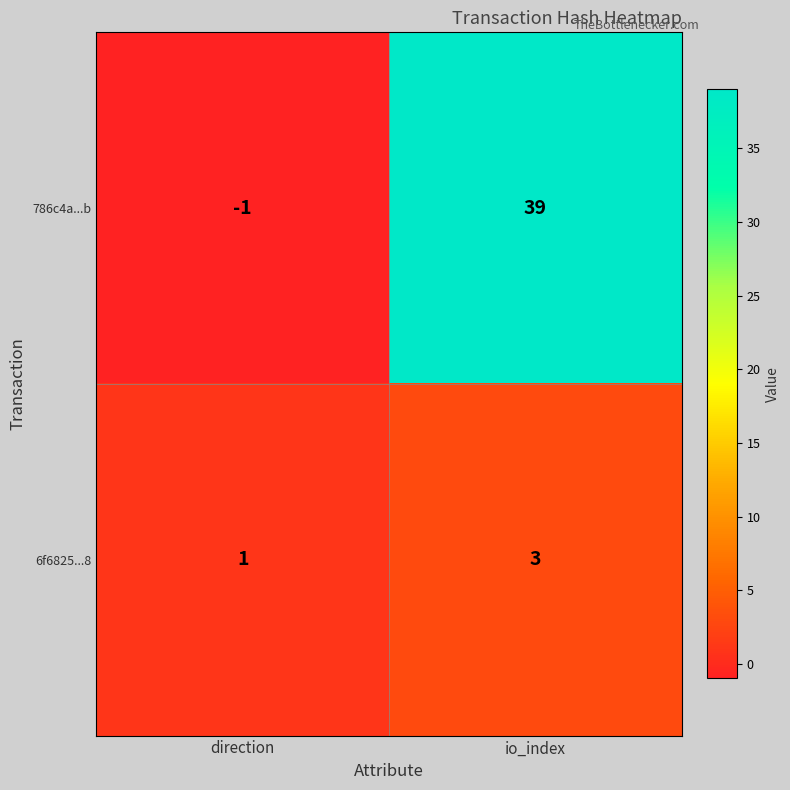

Which series has the largest total across all categories?

786c4a...b